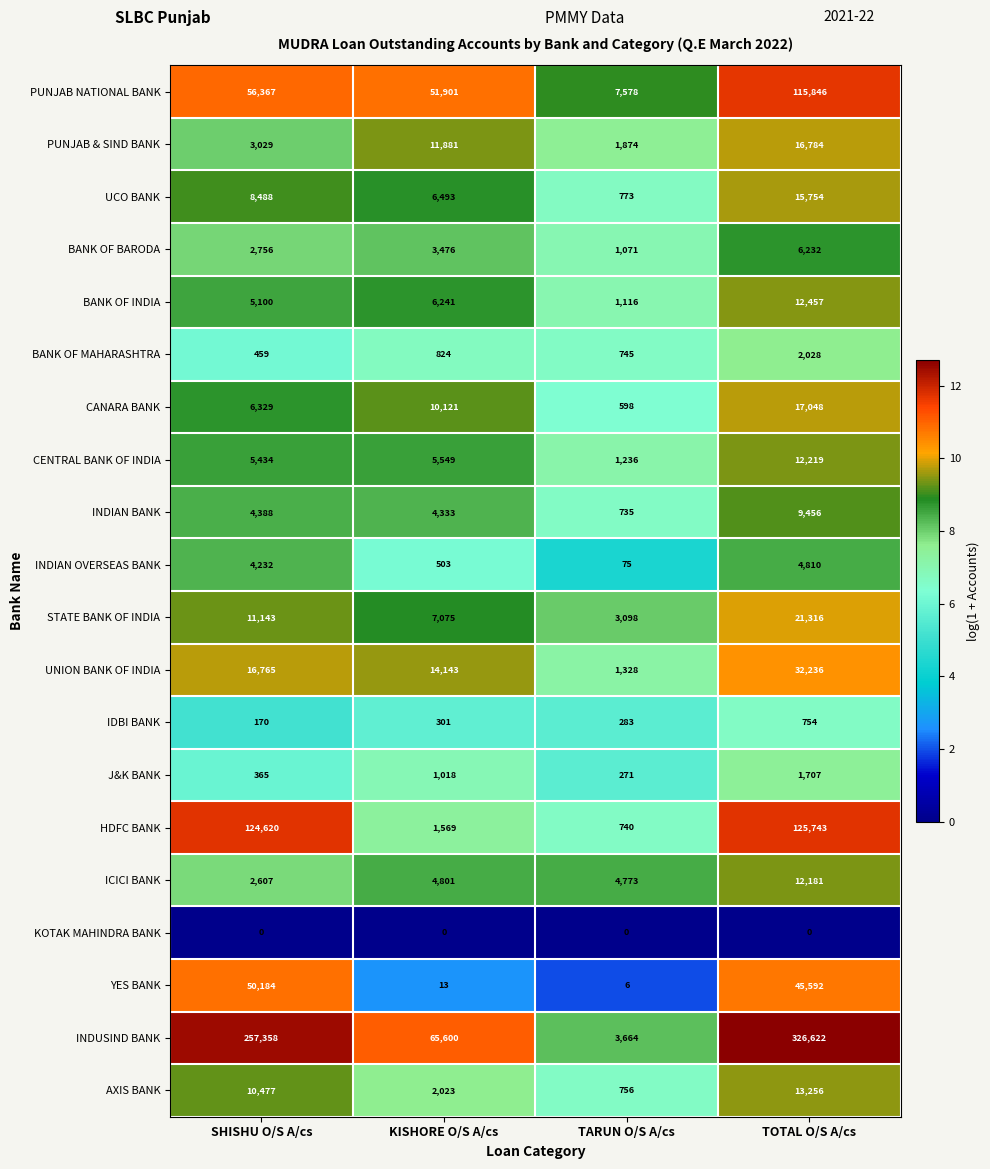

Which series has the largest range (max minus min)?

INDUSIND BANK